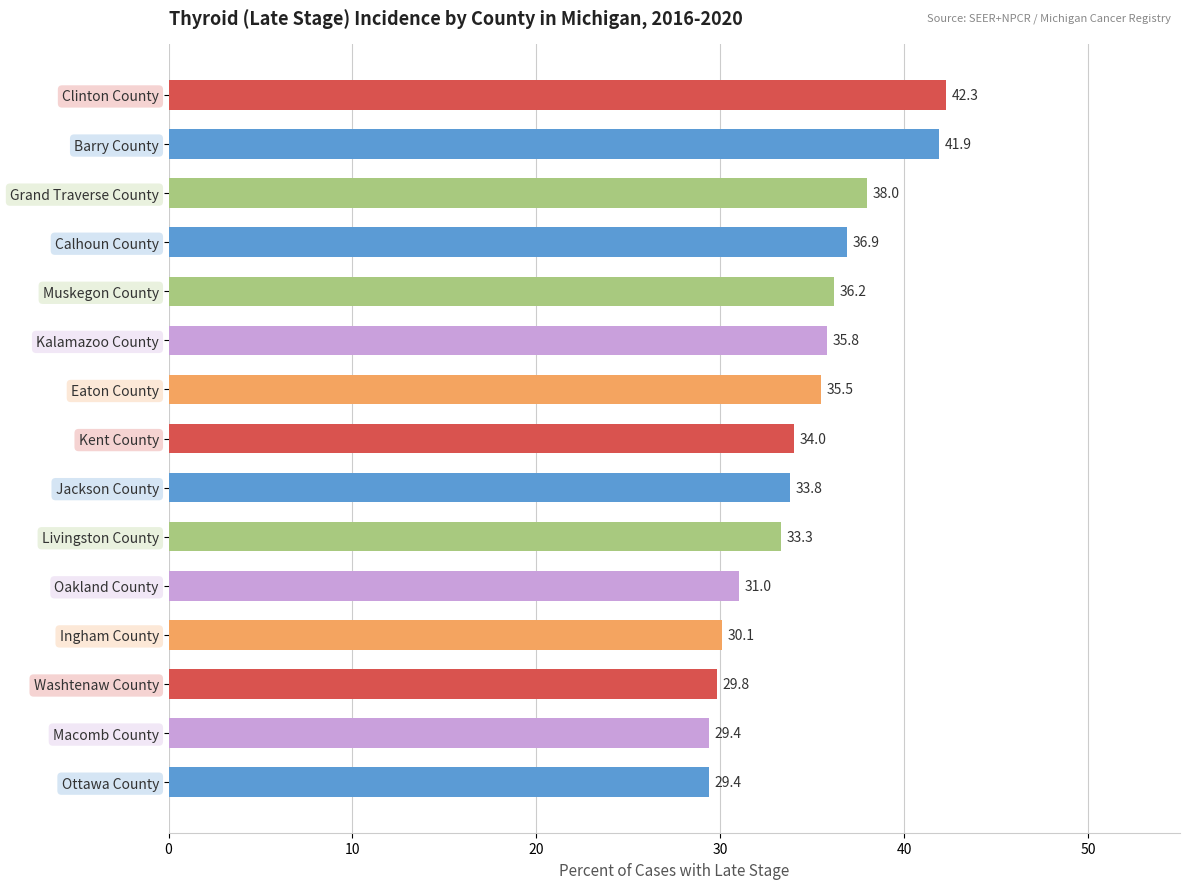

Reading top to bottom, transcribe all the data shown in this chart.

Clinton County=42.3	Barry County=41.9	Grand Traverse County=38.0	Calhoun County=36.9	Muskegon County=36.2	Kalamazoo County=35.8	Eaton County=35.5	Kent County=34.0	Jackson County=33.8	Livingston County=33.3	Oakland County=31.0	Ingham County=30.1	Washtenaw County=29.8	Macomb County=29.4	Ottawa County=29.4